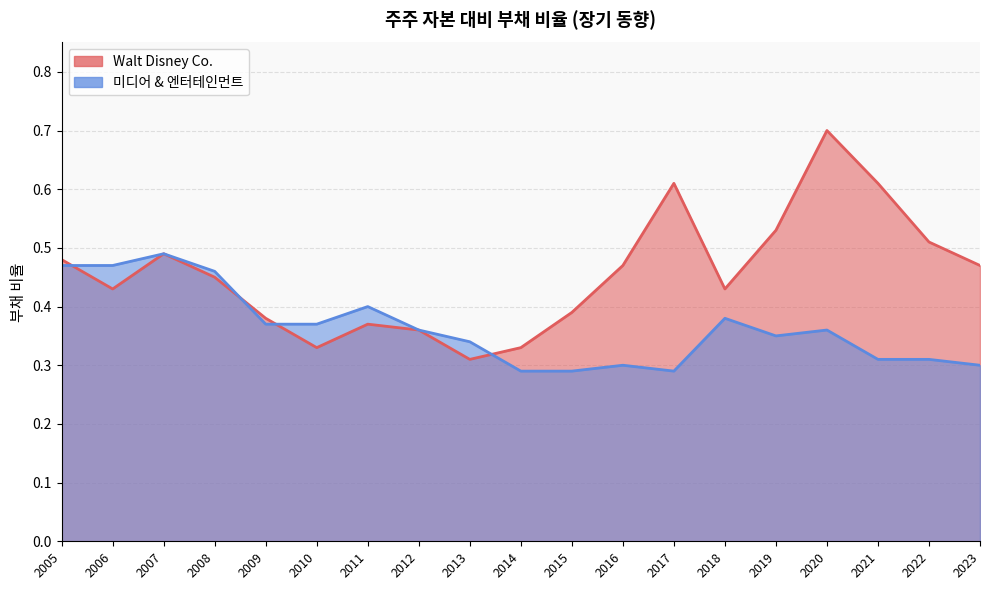

Reading left to right, transcribe all the data shown in this chart.

Walt Disney Co._line: 2005=0.5	2006=0.4	2007=0.5	2008=0.5	2009=0.4	2010=0.3	2011=0.4	2012=0.4	2013=0.3	2014=0.3	2015=0.4	2016=0.5	2017=0.6	2018=0.4	2019=0.5	2020=0.7	2021=0.6	2022=0.5	2023=0.5
미디어 & 엔터테인먼트_line: 2005=0.5	2006=0.5	2007=0.5	2008=0.5	2009=0.4	2010=0.4	2011=0.4	2012=0.4	2013=0.3	2014=0.3	2015=0.3	2016=0.3	2017=0.3	2018=0.4	2019=0.3	2020=0.4	2021=0.3	2022=0.3	2023=0.3